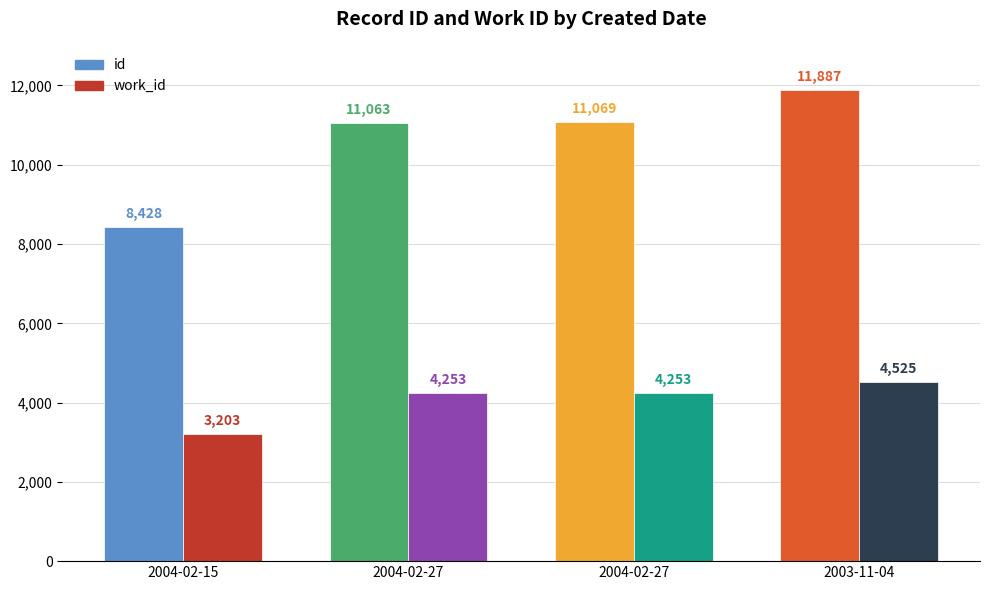

What is the value of the work_id bar at the 4th from the left?

4525